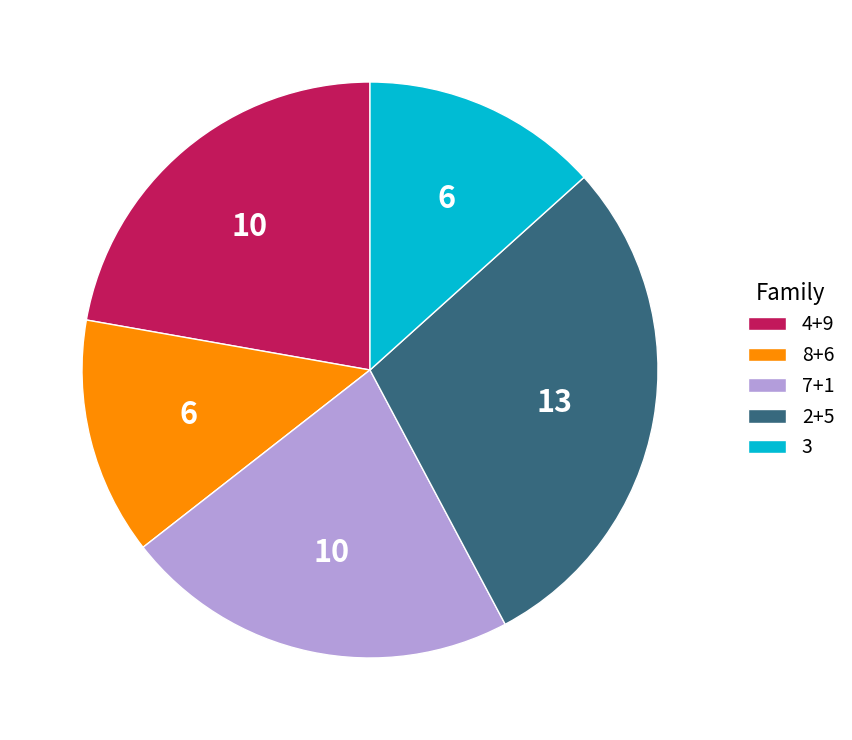

Combined, do 3 and 7+1 account for over 50%?

No